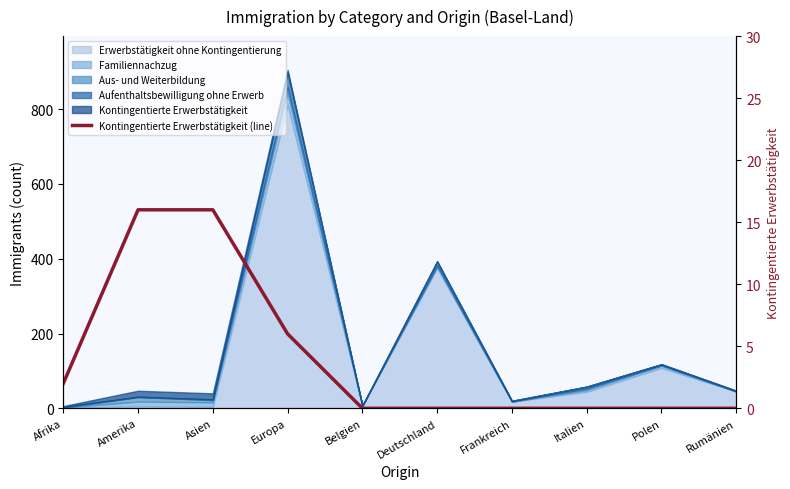

The chart shows a value of 0 at Deutschland. True or false?

True